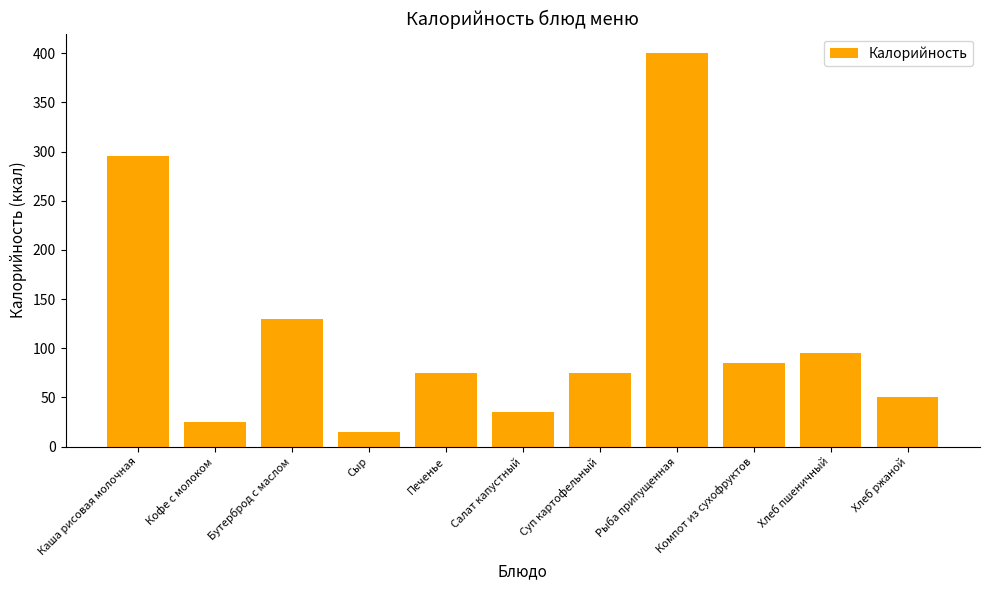

What is the difference between the maximum and minimum values?

385